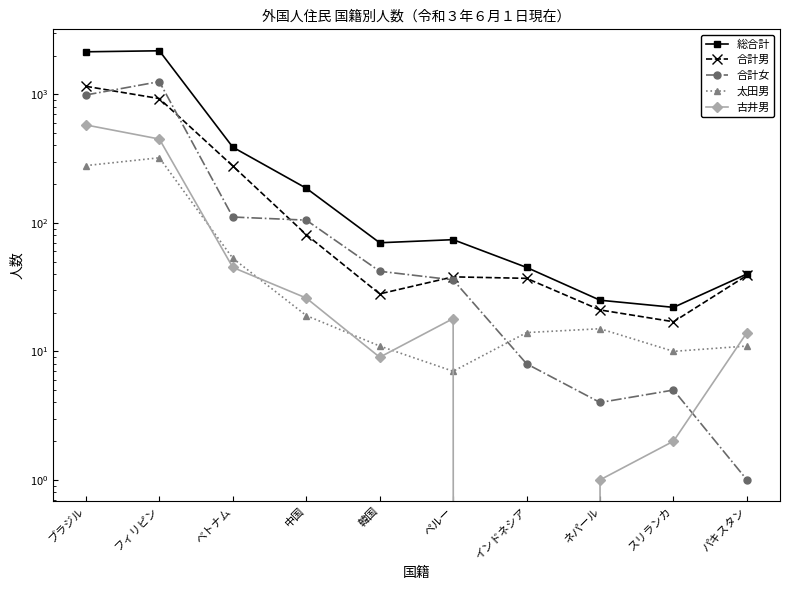

True or false: 合計男 and 総合計 cross at least once.

False